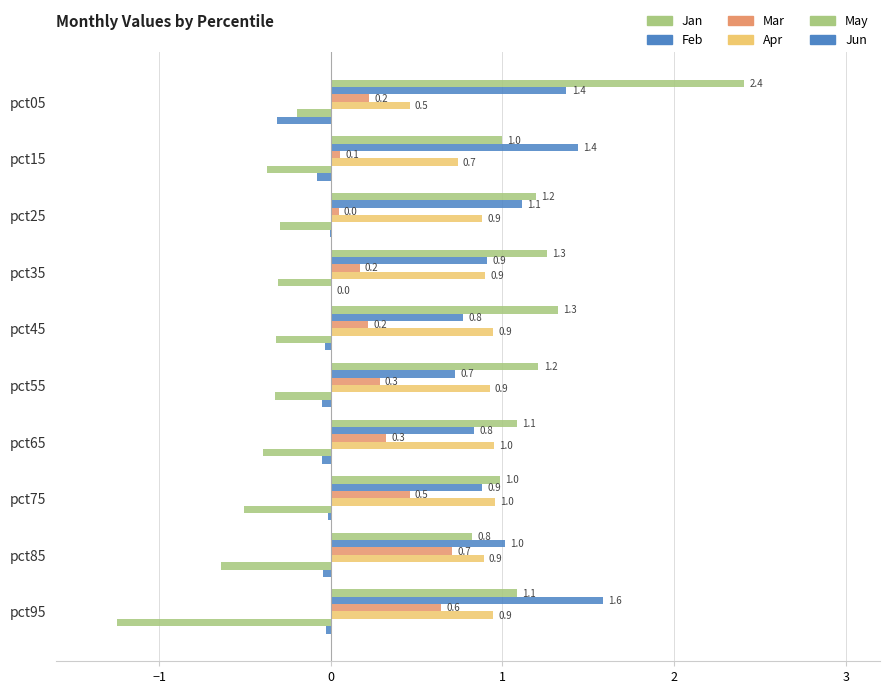

How many data points in Jan are above 1?

7